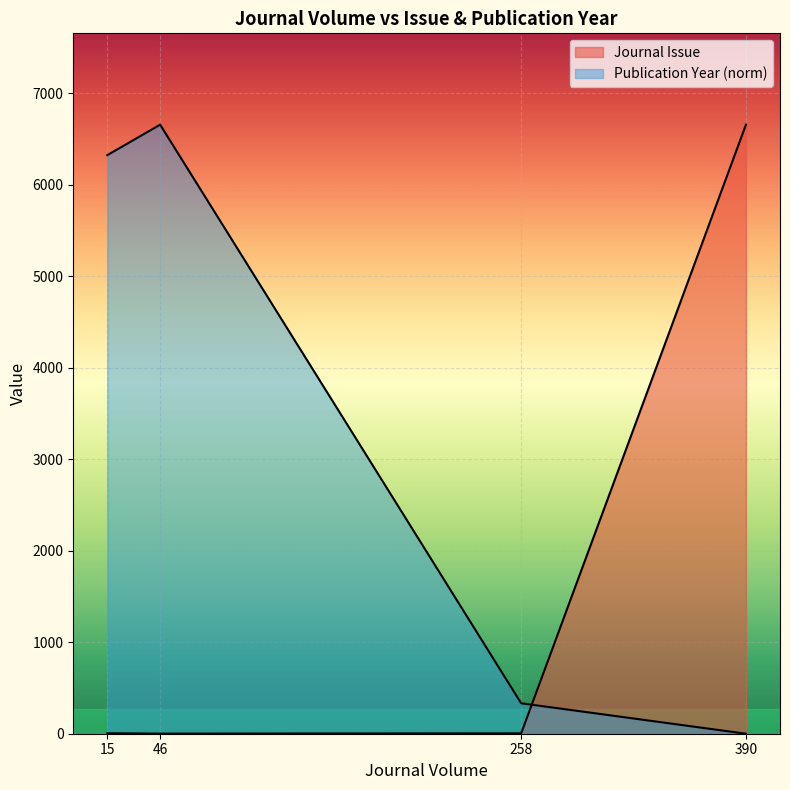

What is the difference between the second highest and minimum values?

6324.1